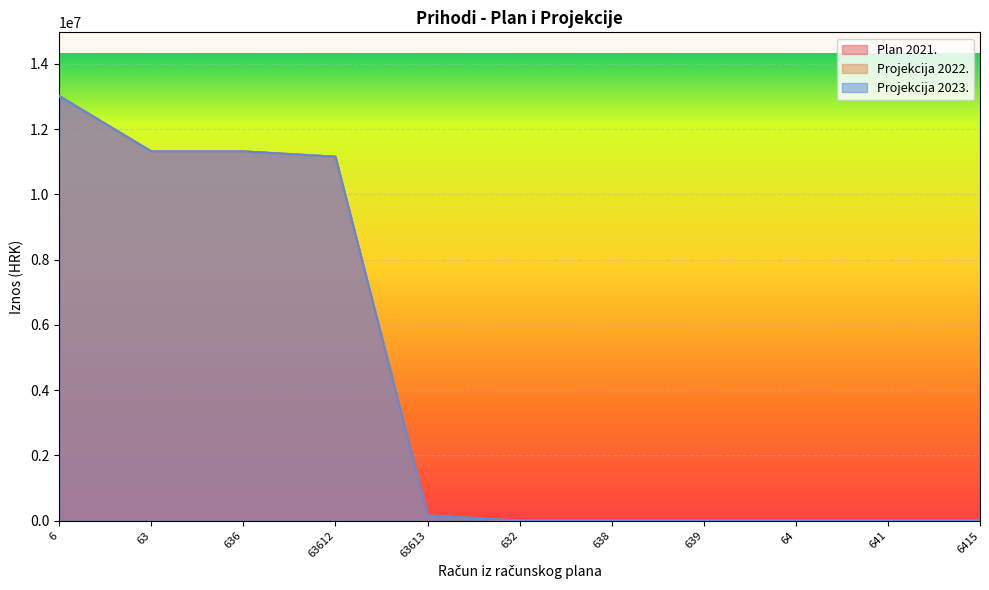

Rank the categories by Plan 2021. value from highest to lowest.

6, 63, 636, 63612, 63613, 64, 641, 632, 638, 639, 6415